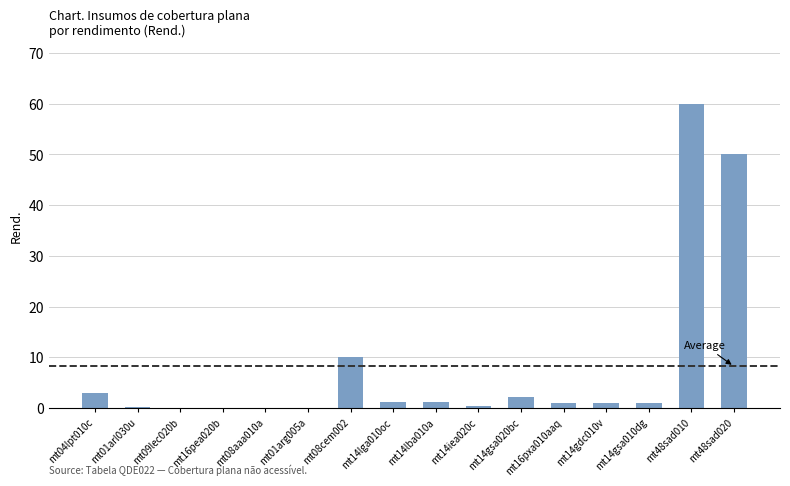

Which category has the highest value across all series?

mt48sad010